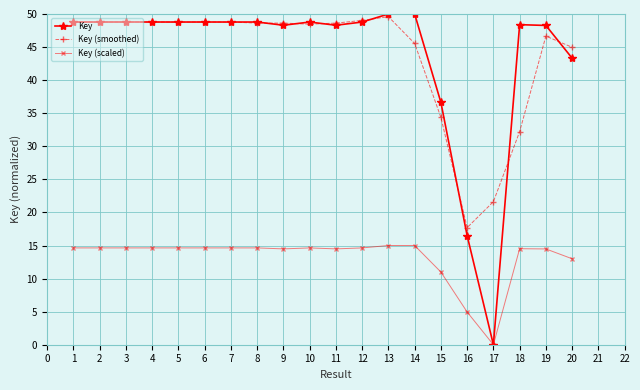

Which series has the widest spread of values?

Key